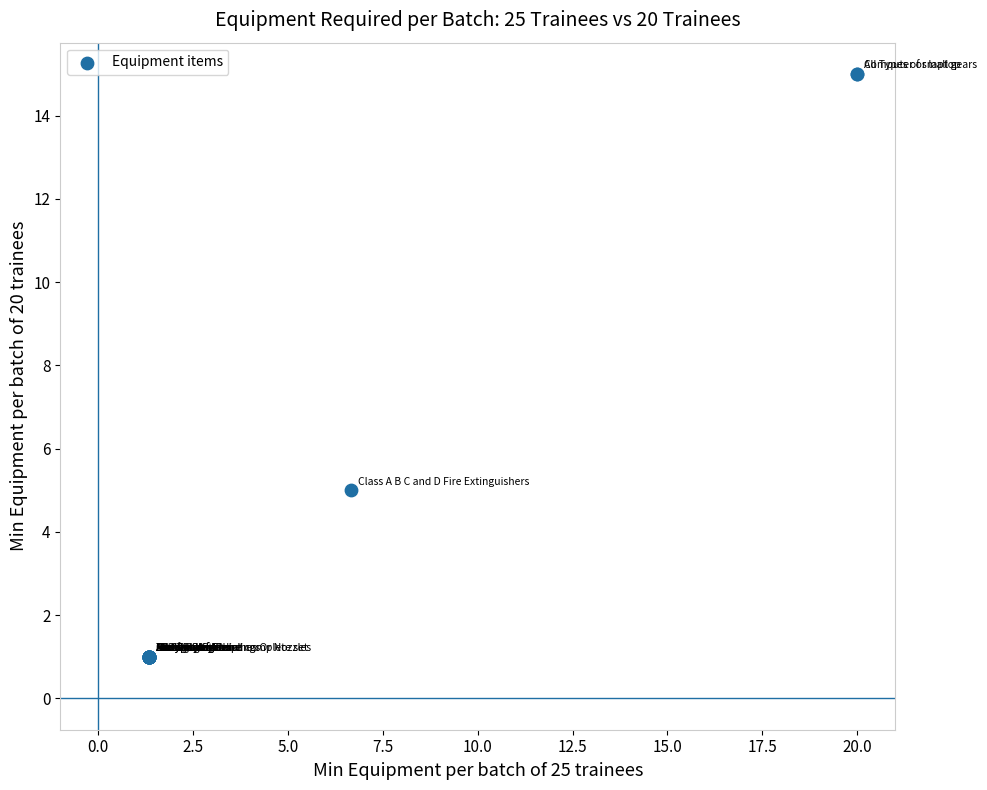

What Y value in the scatter plot is closest to 8?

5